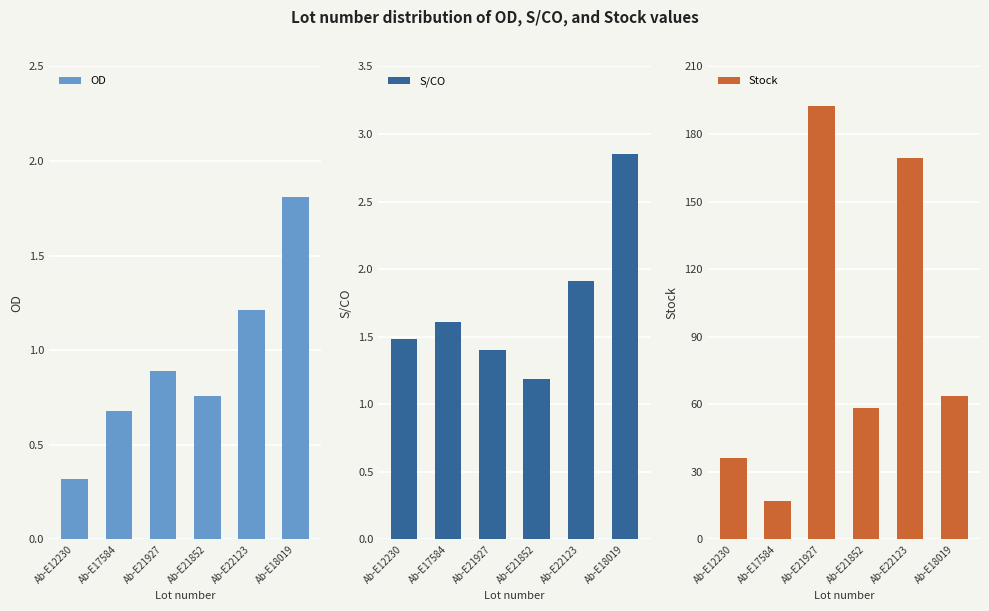

At which label does S/CO reach its minimum?

Ab-E21852